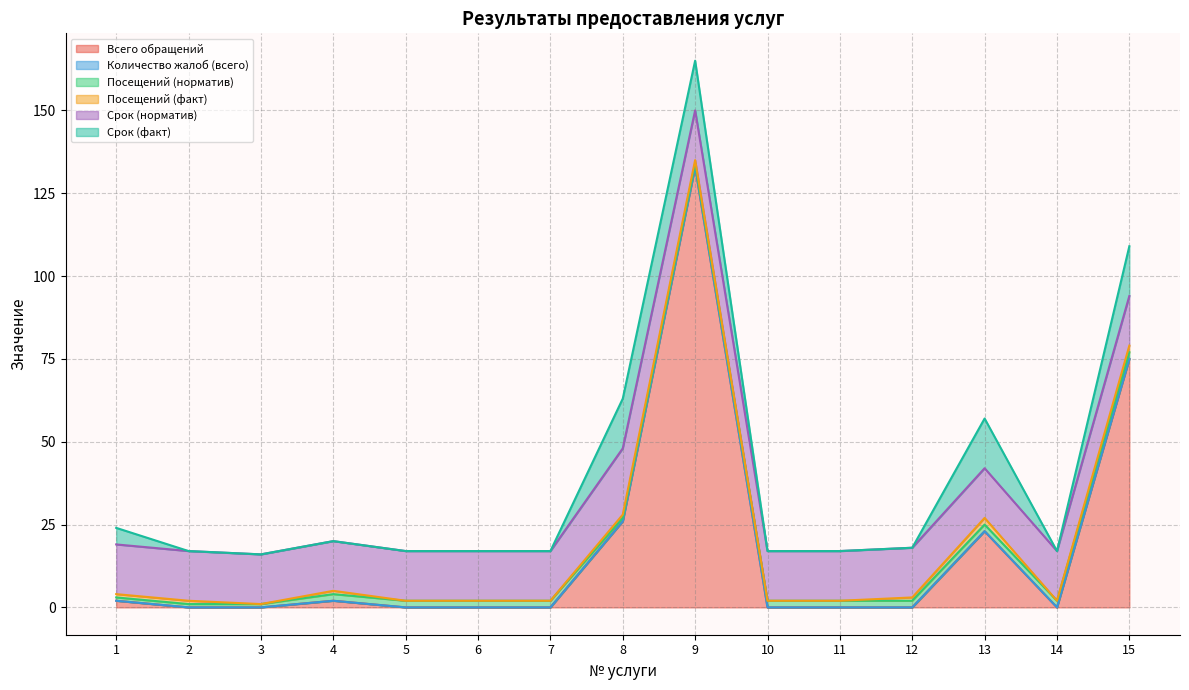

What is the maximum value for Всего обращений?

133